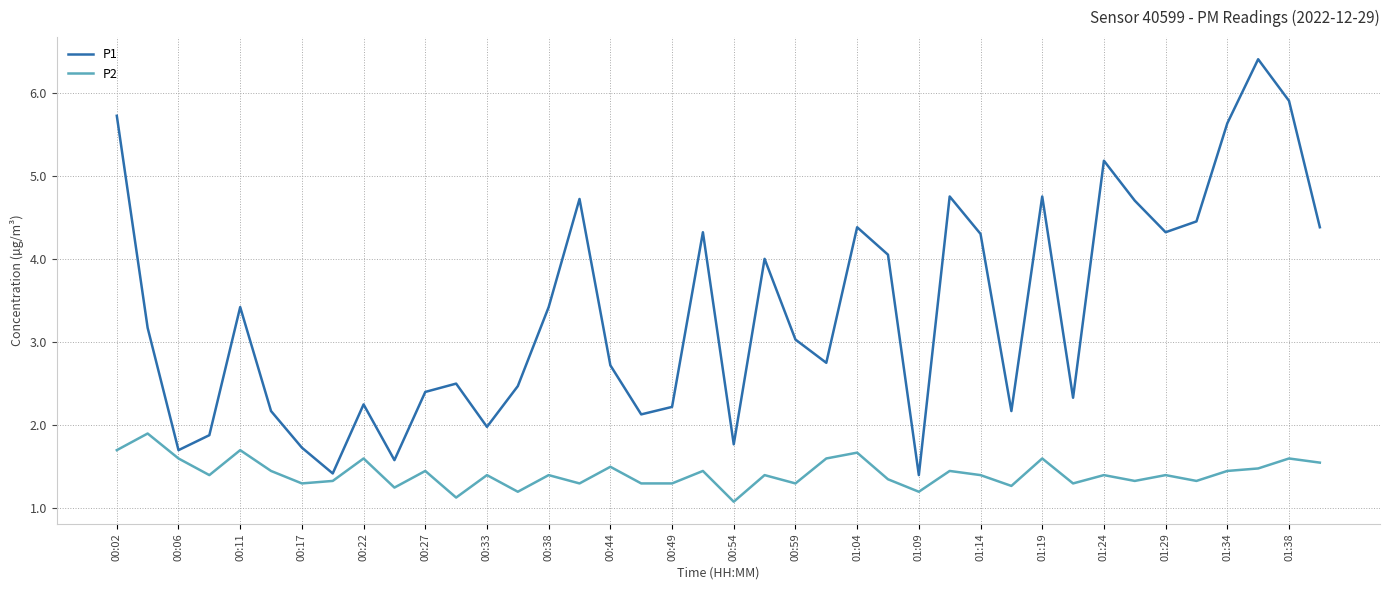

True or false: P1 and P2 cross at least once.

False